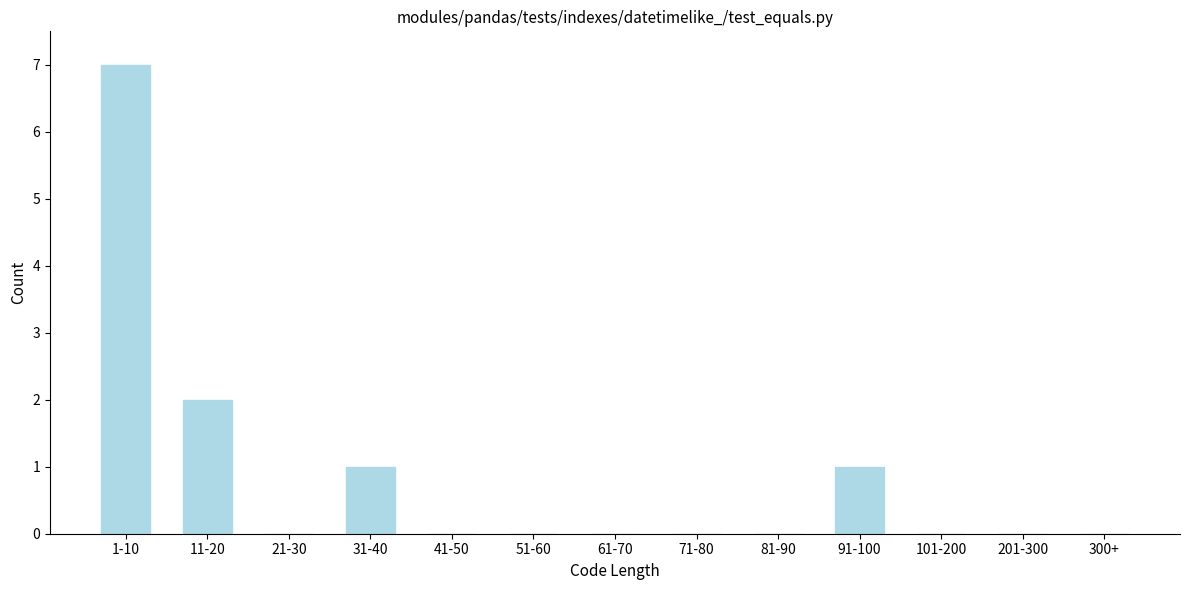

Reading right to left, what are all the values shown in this chart?

300+=0	201-300=0	101-200=0	91-100=1	81-90=0	71-80=0	61-70=0	51-60=0	41-50=0	31-40=1	21-30=0	11-20=2	1-10=7